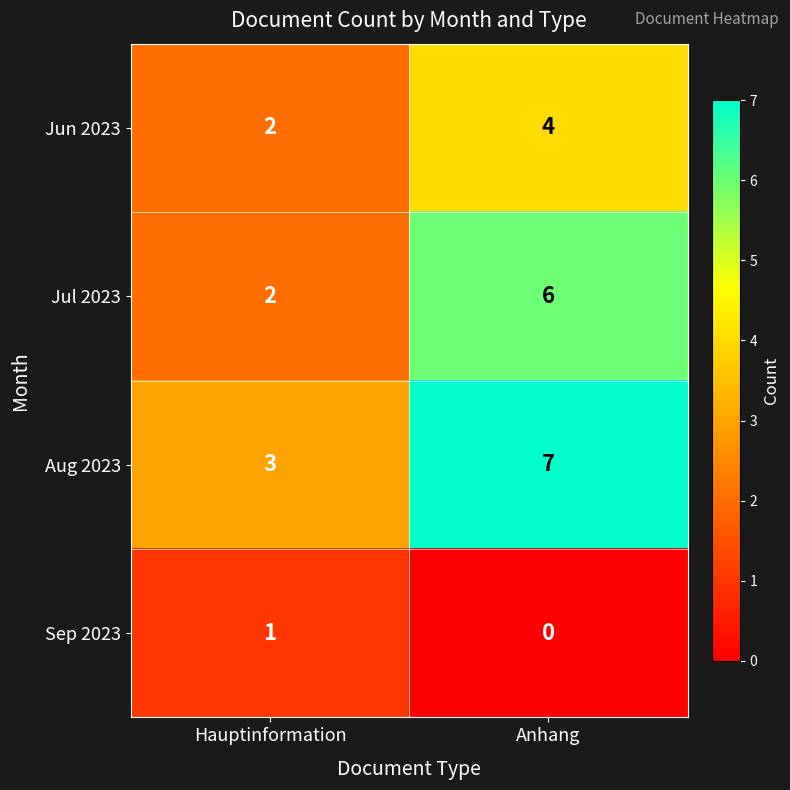

Reading right to left, transcribe all the data shown in this chart.

Jun 2023: 4	2
Jul 2023: 6	2
Aug 2023: 7	3
Sep 2023: 0	1